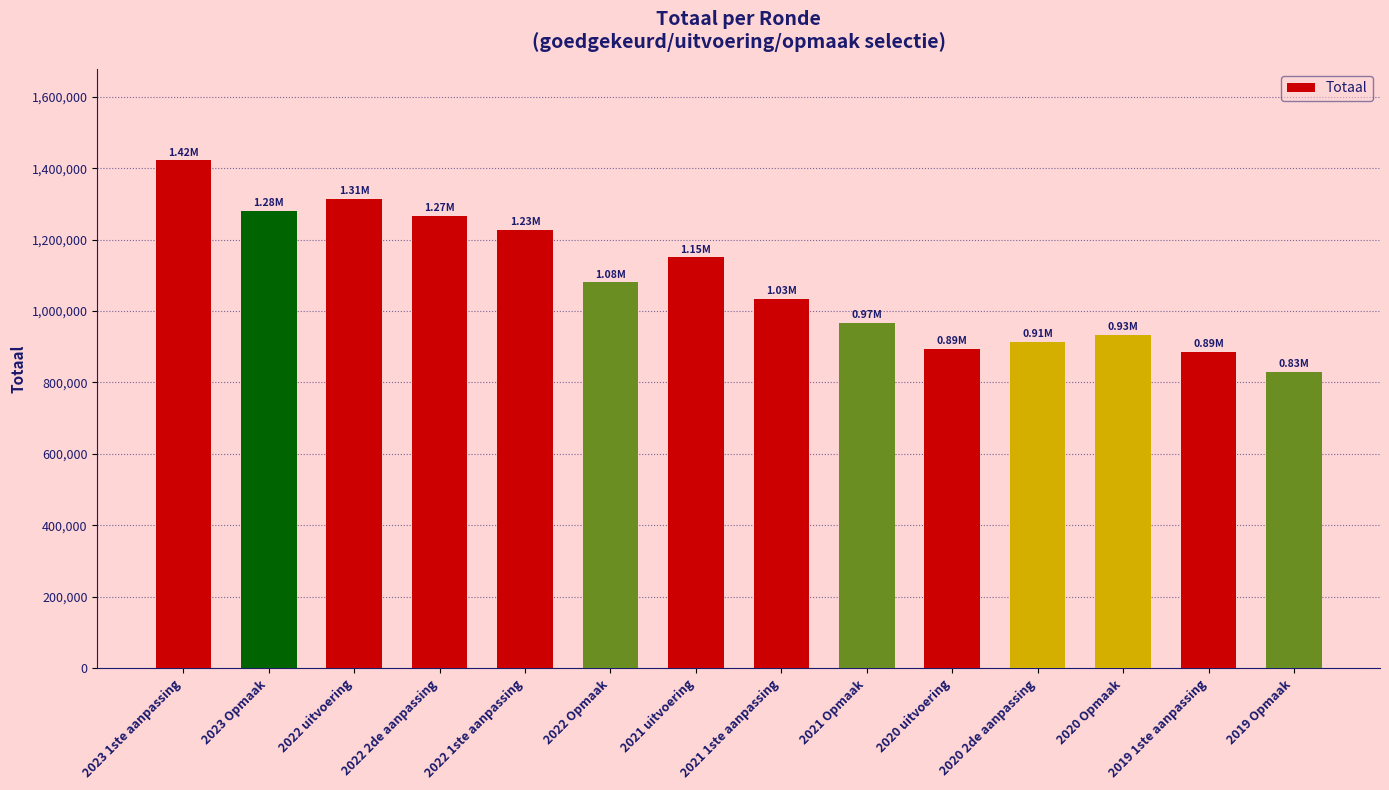

Reading left to right, list all the values displayed in this chart.

1421721	1281440	1312649	1265942	1226863	1079986	1150163	1033329	965630	894465	913033	933639	885642	829032